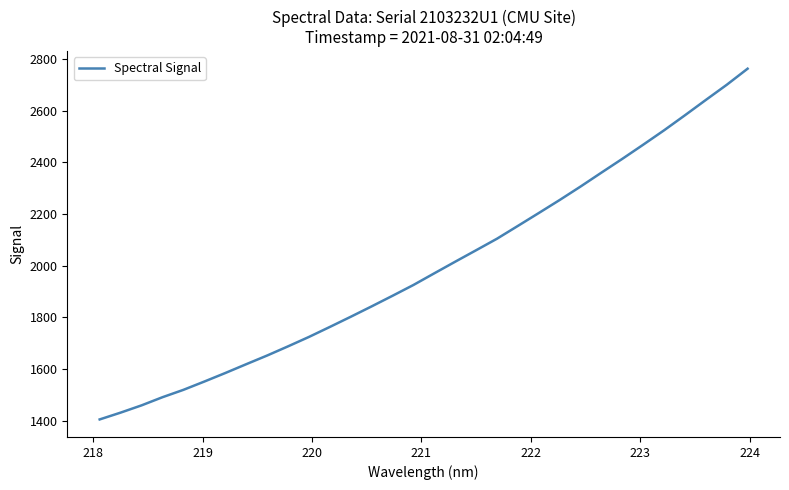

What is the minimum value shown in the chart?

1405.0